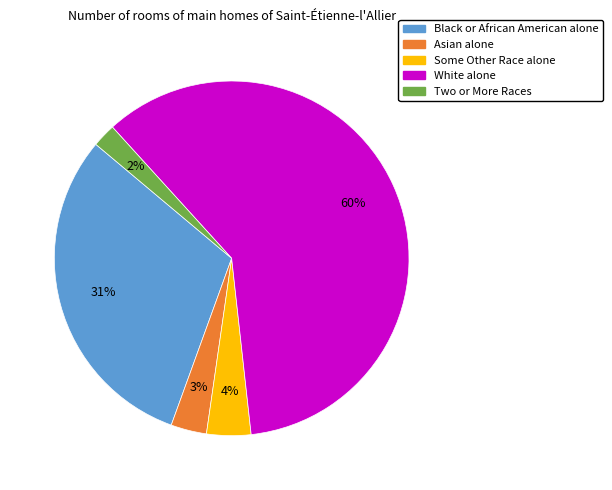

To the nearest percent, what is the average slice percentage?

20%